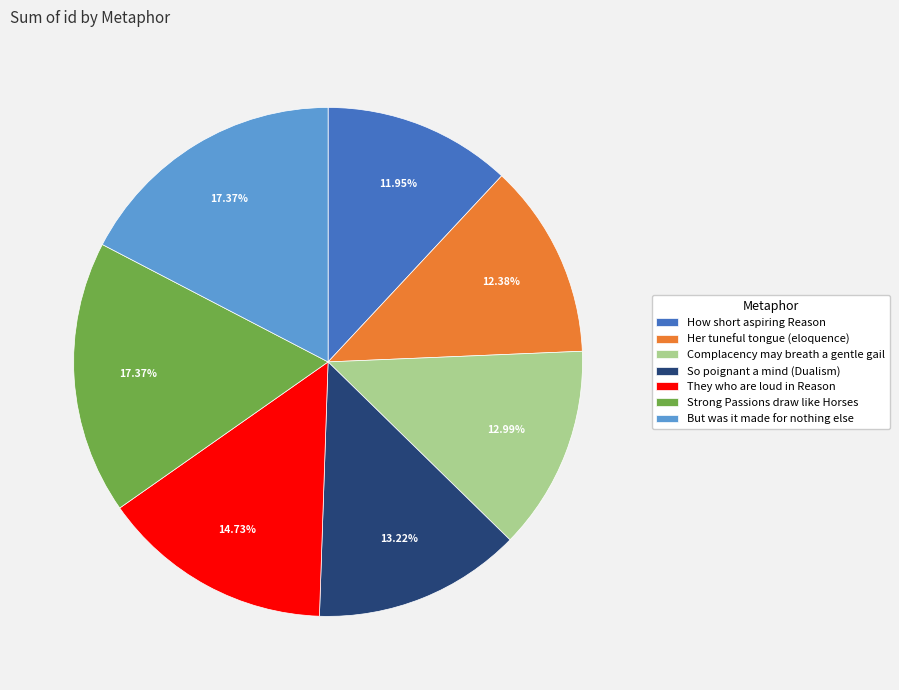

How many segments does this pie chart have?

7